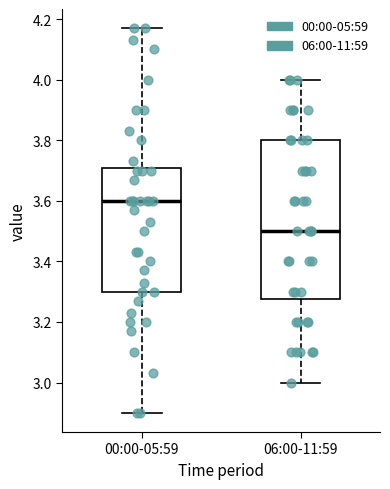

Which box is the tallest, from its lower edge to its upper edge?

06:00-11:59